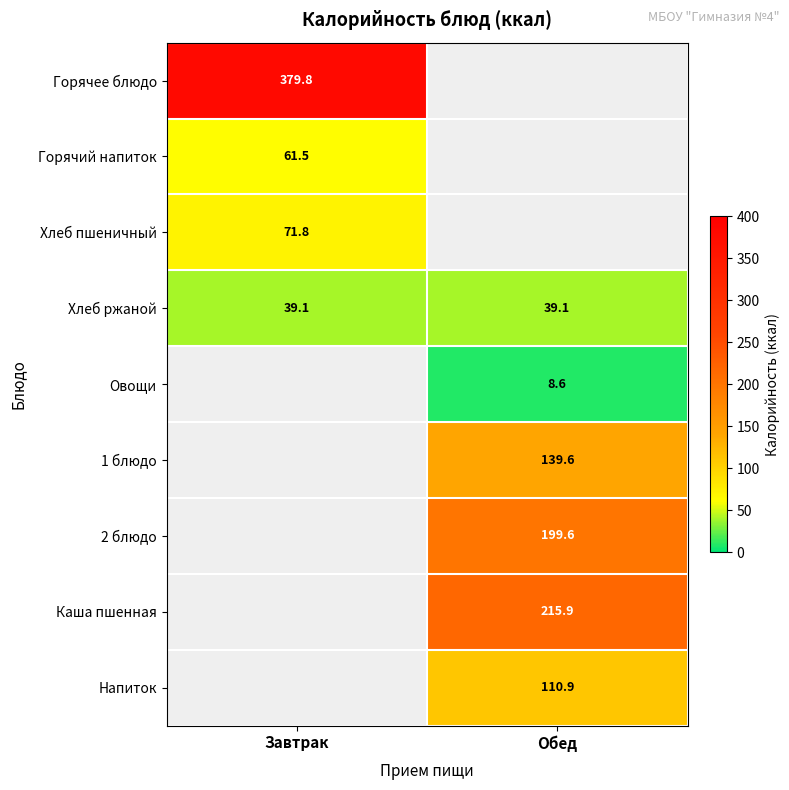

Is it true that Каша пшенная equals 317.4 at Обед?

False